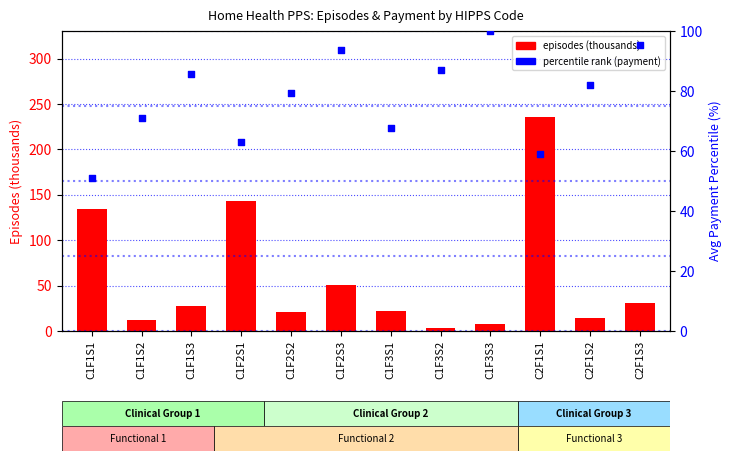

At how many categories does at least one series exceed 56?

12